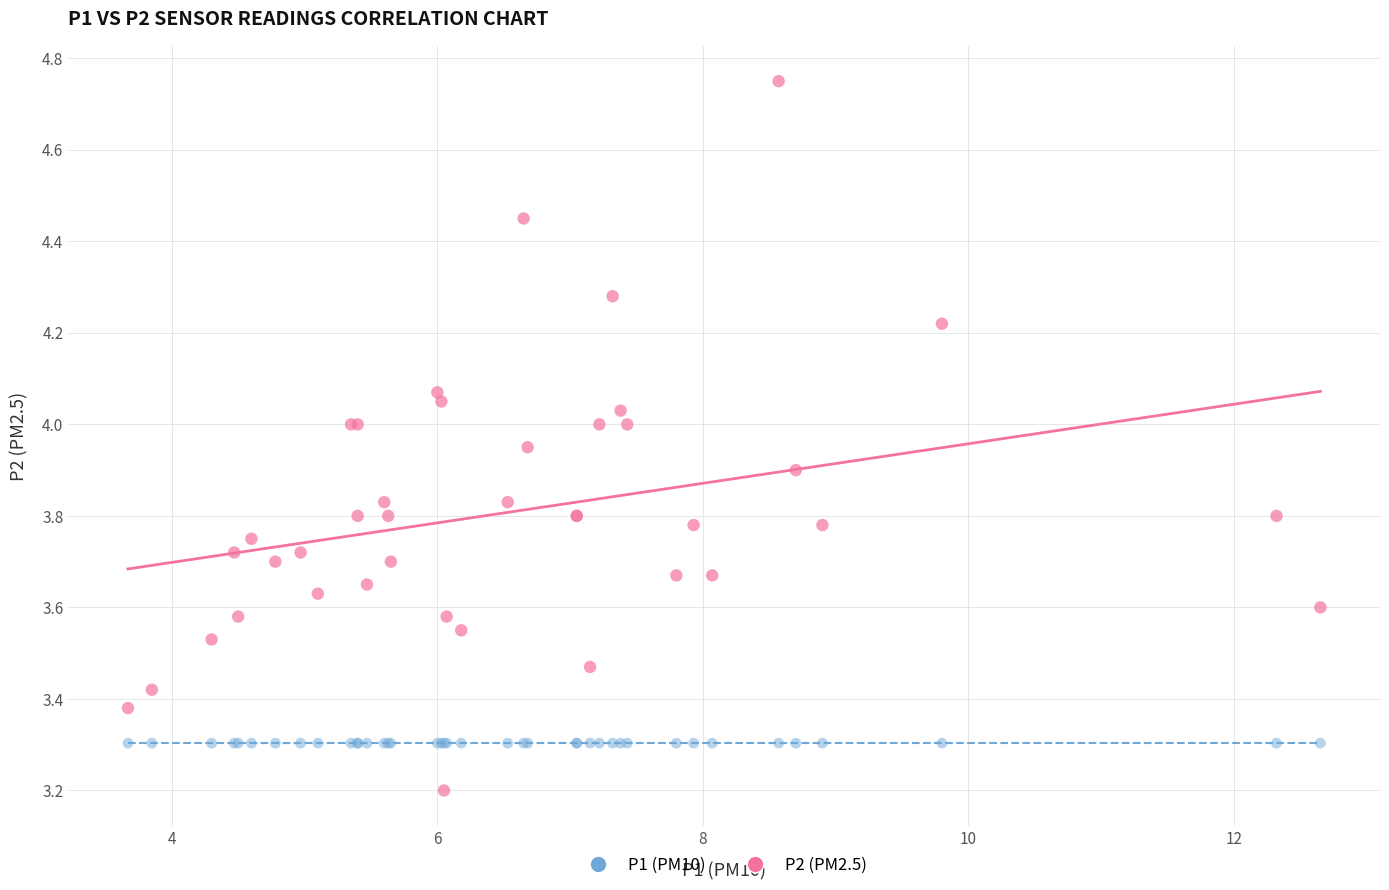

Which series reaches the minimum Y coordinate?

P2 (PM2.5)